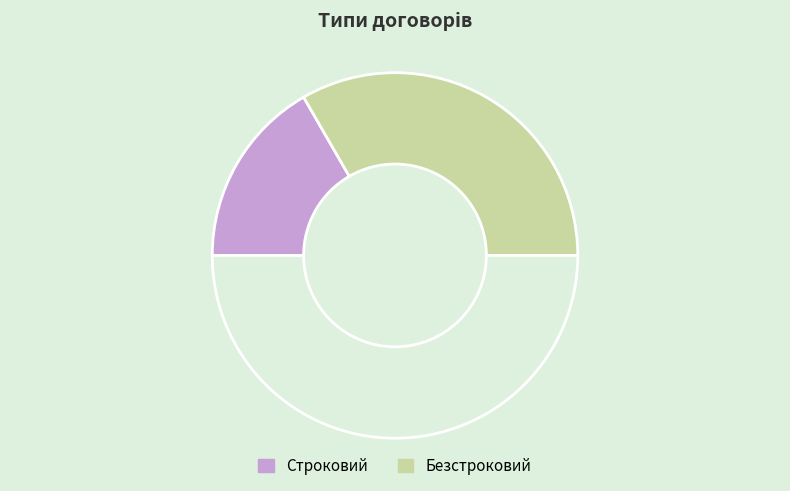

Rank the categories by value from highest to lowest.

Безстроковий, Строковий